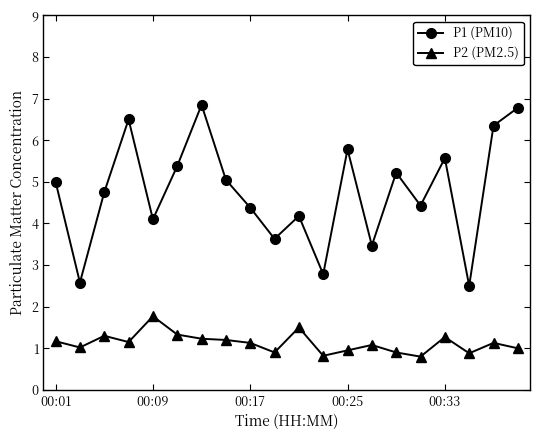

Which series has the largest range (max minus min)?

P1 (PM10)